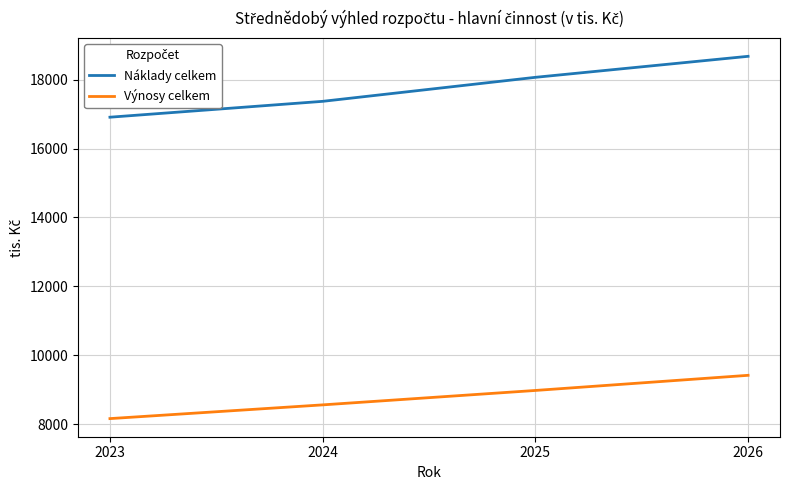

True or false: Výnosy celkem and Náklady celkem cross at least once.

False